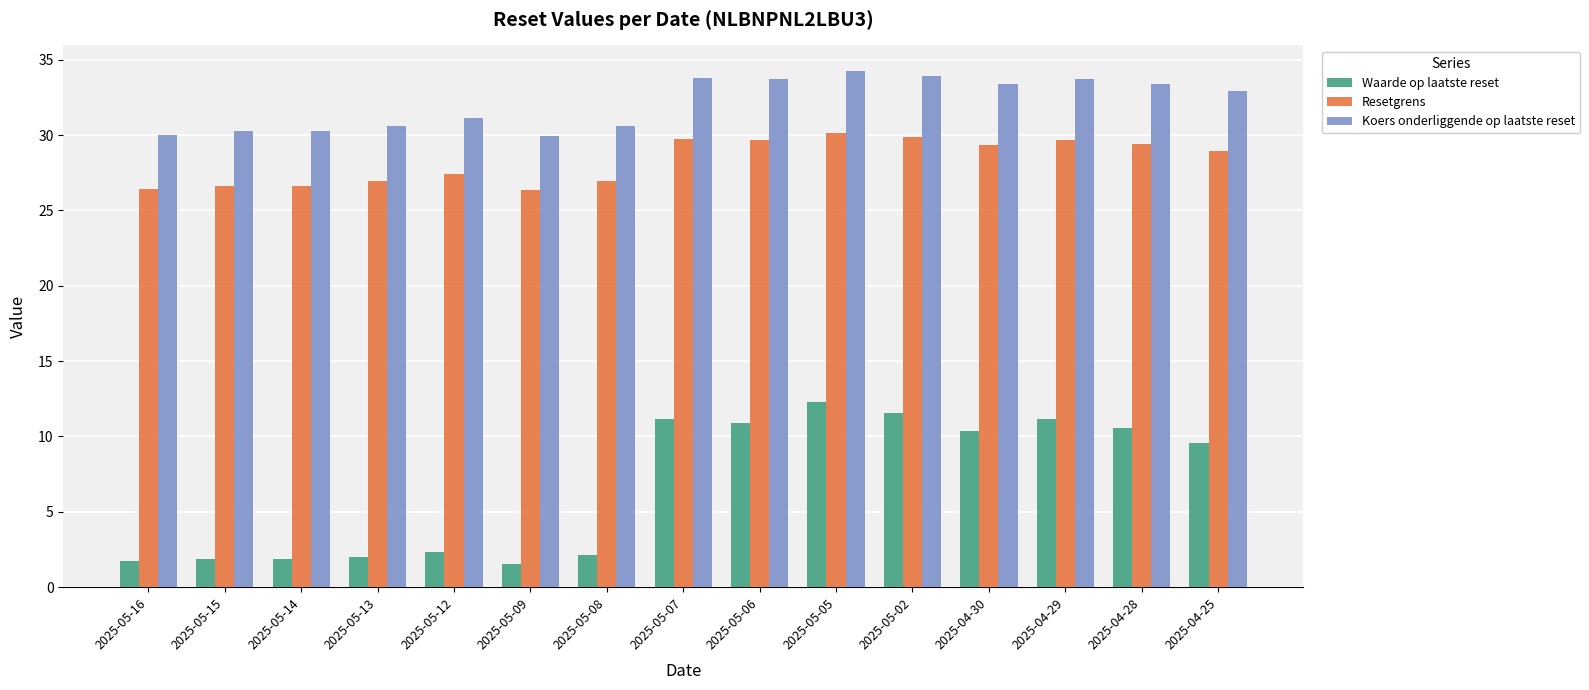

What is the minimum value shown in the chart?

1.5